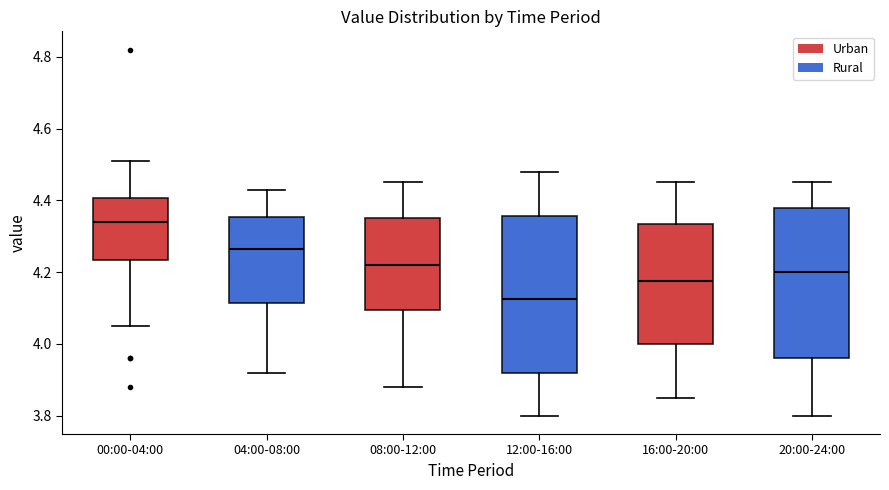

Where is the lower edge of the box for 20:00-24:00 on the y-axis? The values are not printed on the chart, so give them approximately, as read against the axis.

3.96